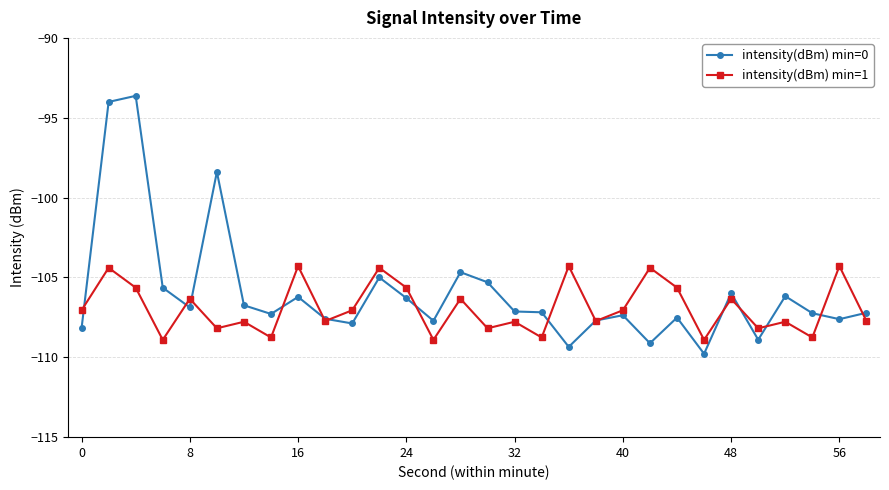

What is the minimum value shown in the chart?

-109.8